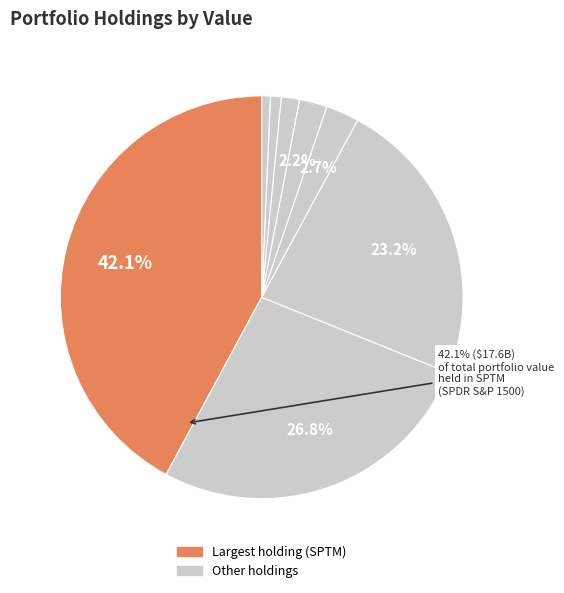

How many segments does this pie chart have?

8